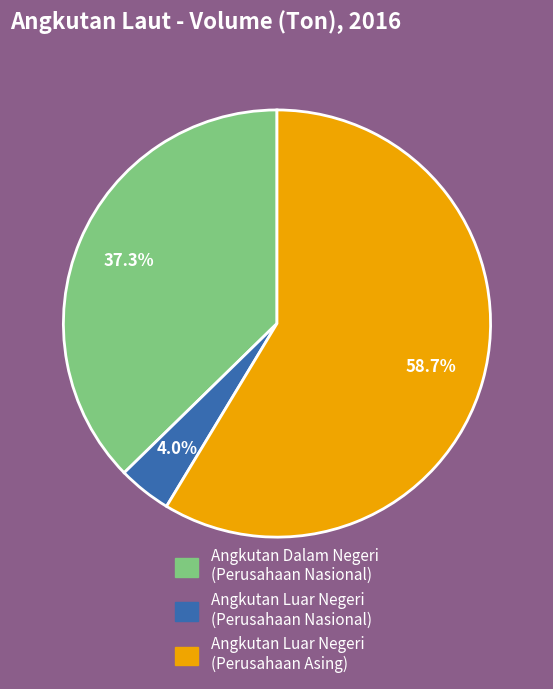

What portion of the pie excludes Angkutan Dalam Negeri (Perusahaan Nasional)?

62.7%